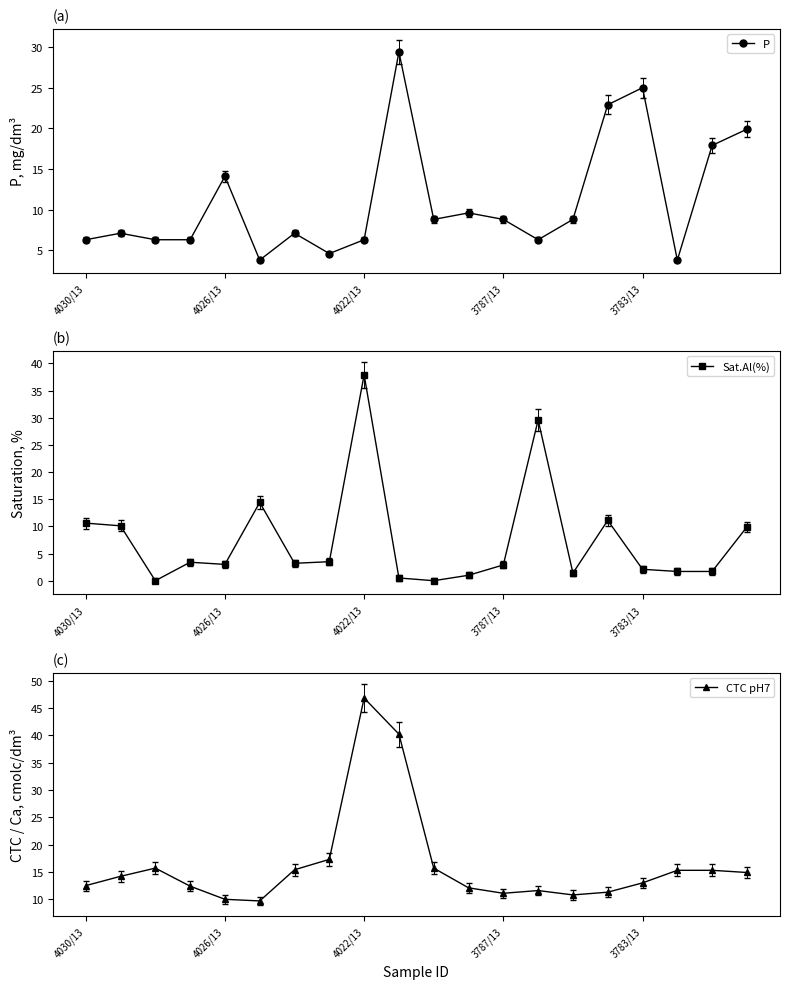

How many data points in Sat.Al(%) are above 3?

10